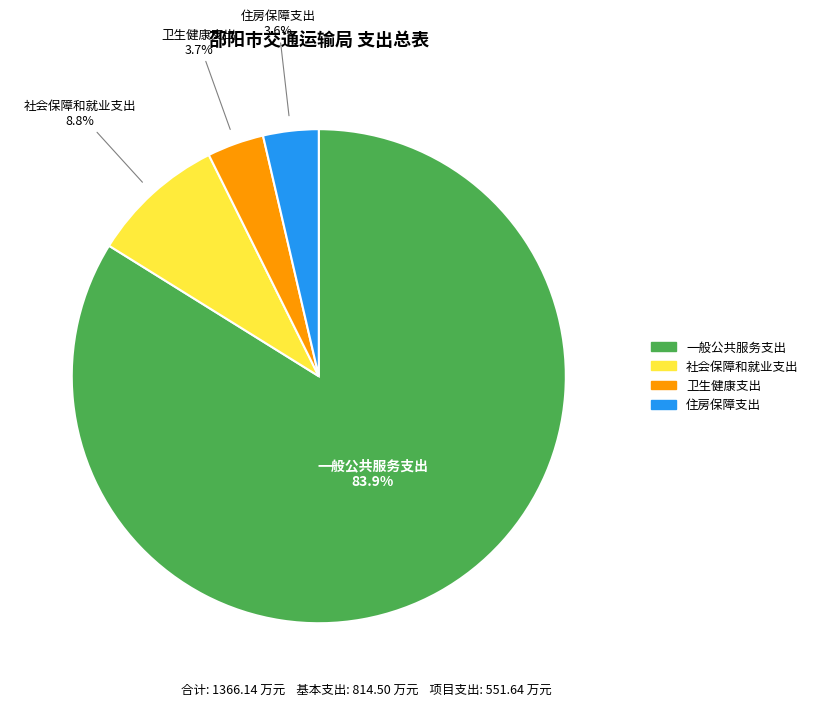

To the nearest percent, what is the difference between the 社会保障和就业支出 and 卫生健康支出 slice percentages?

5%